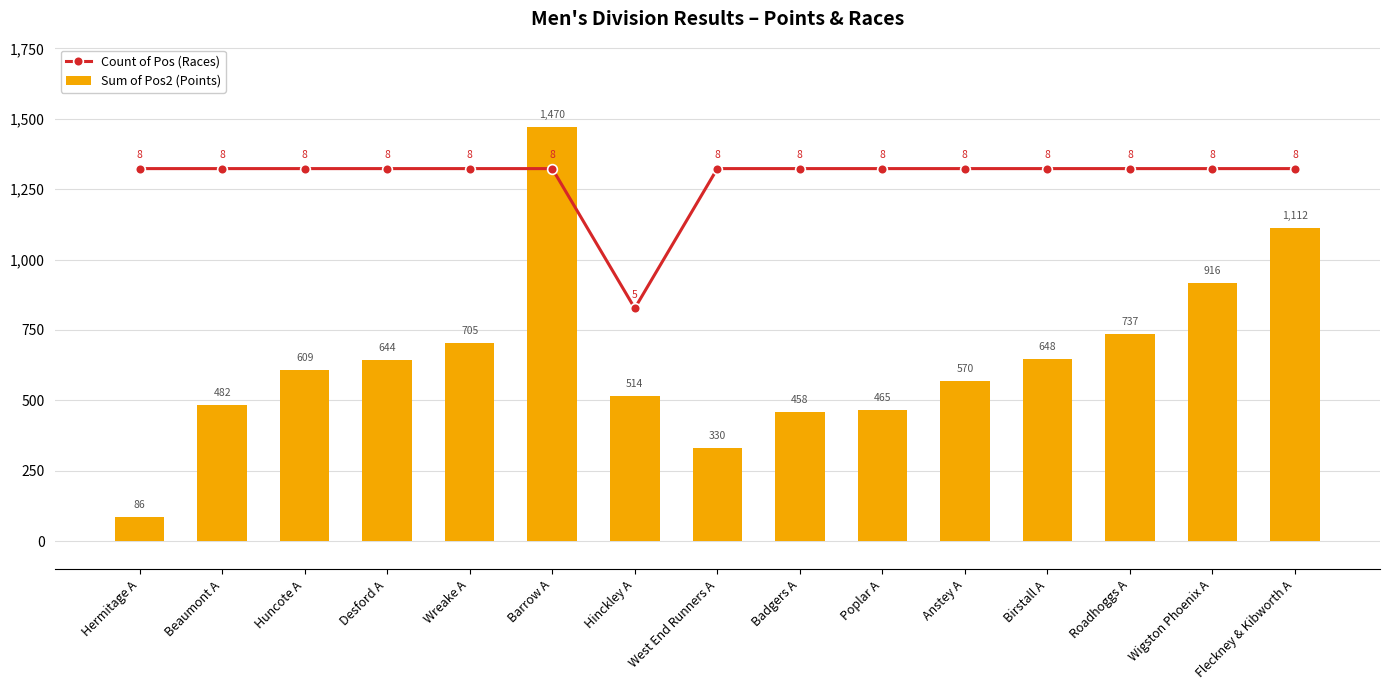

At how many categories does at least one series exceed 273?

15